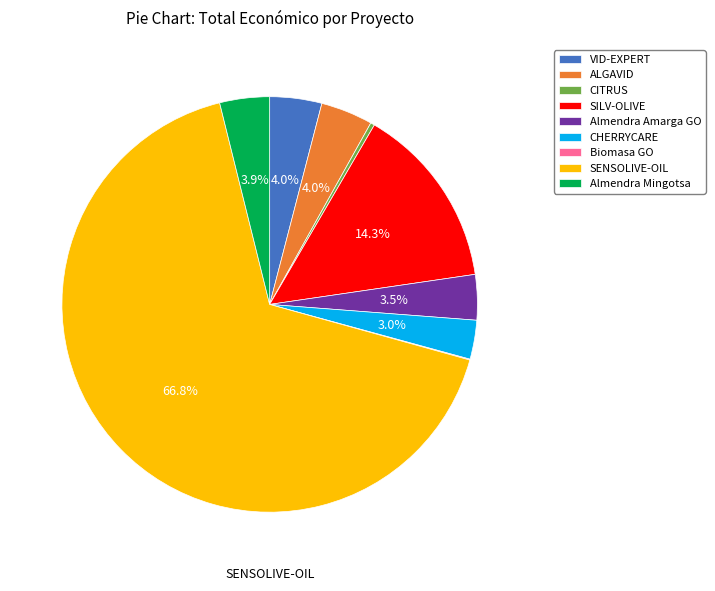

Between SILV-OLIVE and SENSOLIVE-OIL, which is larger?

SENSOLIVE-OIL